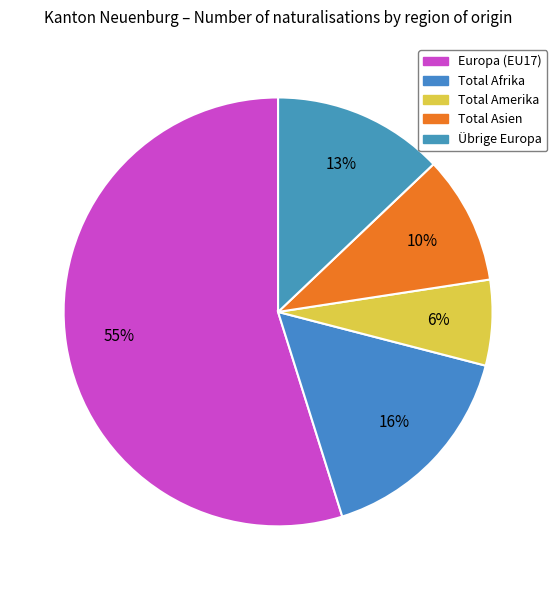

How many segments does this pie chart have?

5